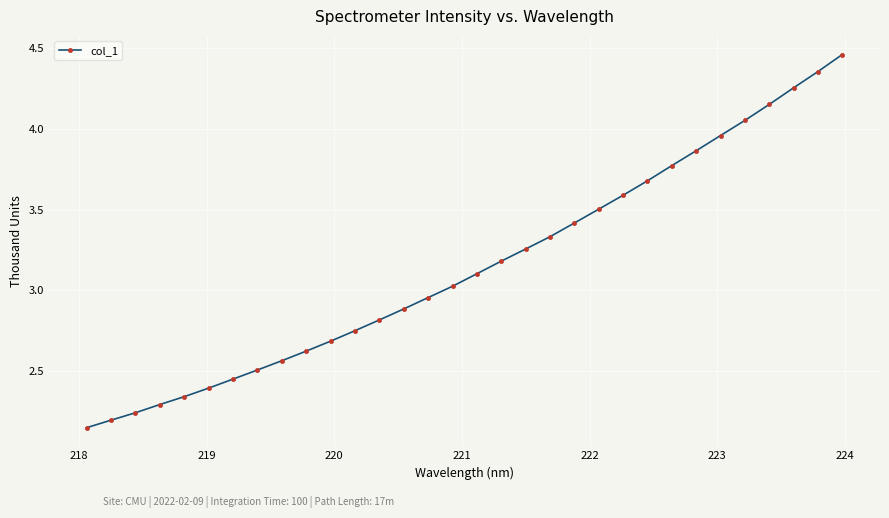

True or false: there are more than 1 points higher than both neighbors.

False